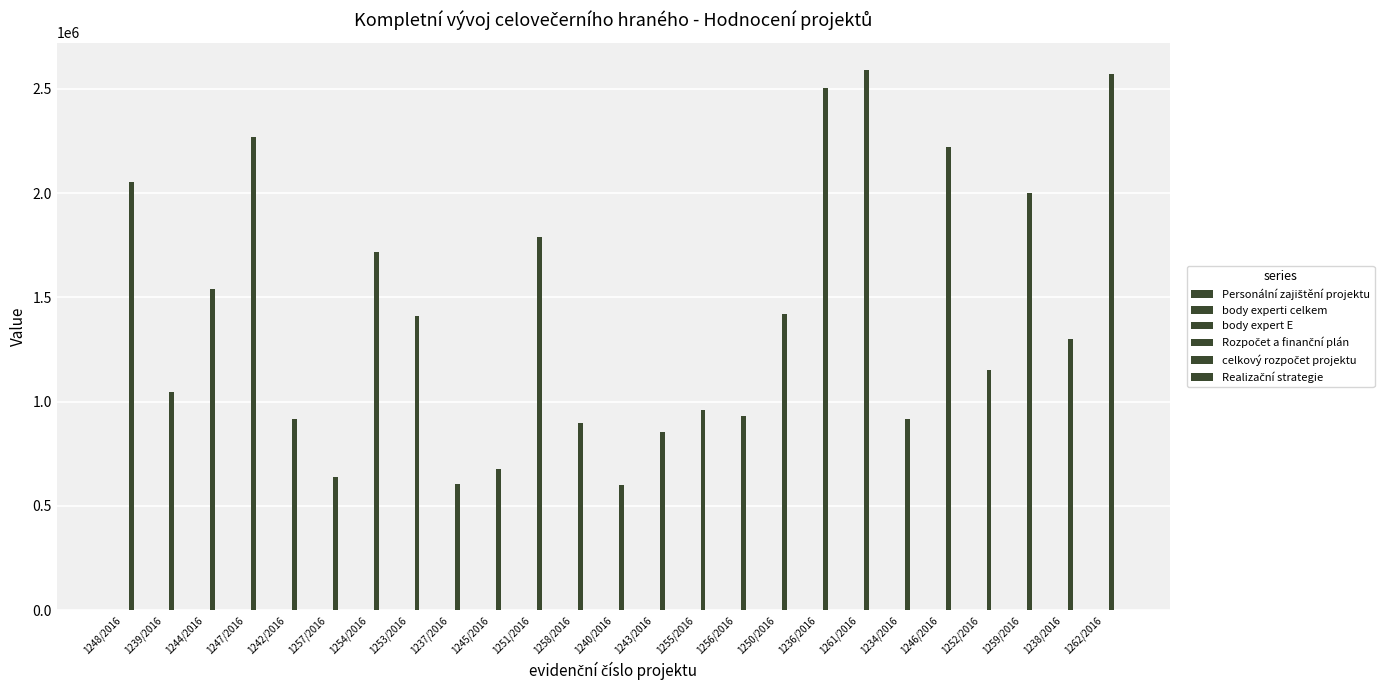

List the labels in order of Rozpočet a finanční plán value, largest first.

1239/2016, 1257/2016, 1254/2016, 1251/2016, 1248/2016, 1244/2016, 1246/2016, 1242/2016, 1237/2016, 1243/2016, 1253/2016, 1234/2016, 1247/2016, 1245/2016, 1250/2016, 1240/2016, 1255/2016, 1256/2016, 1252/2016, 1236/2016, 1238/2016, 1259/2016, 1262/2016, 1258/2016, 1261/2016